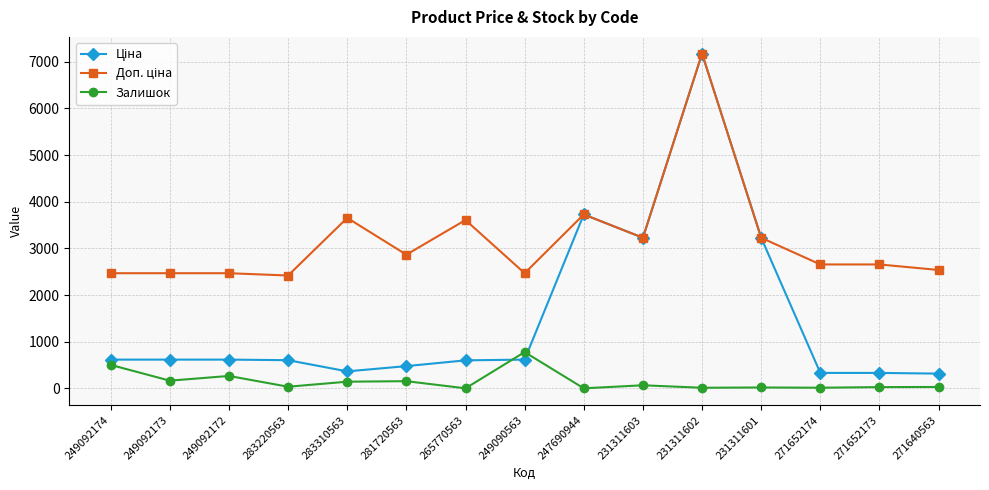

What is the highest value of the Залишок series?

778.0